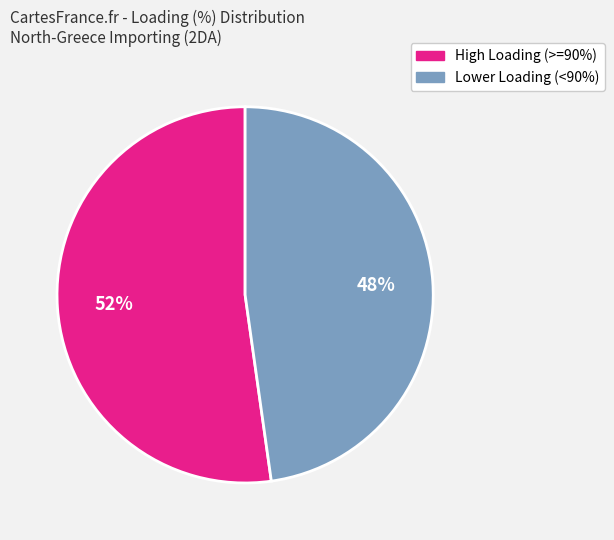

To the nearest percent, what is the difference between the largest and smallest slice percentages?

4%